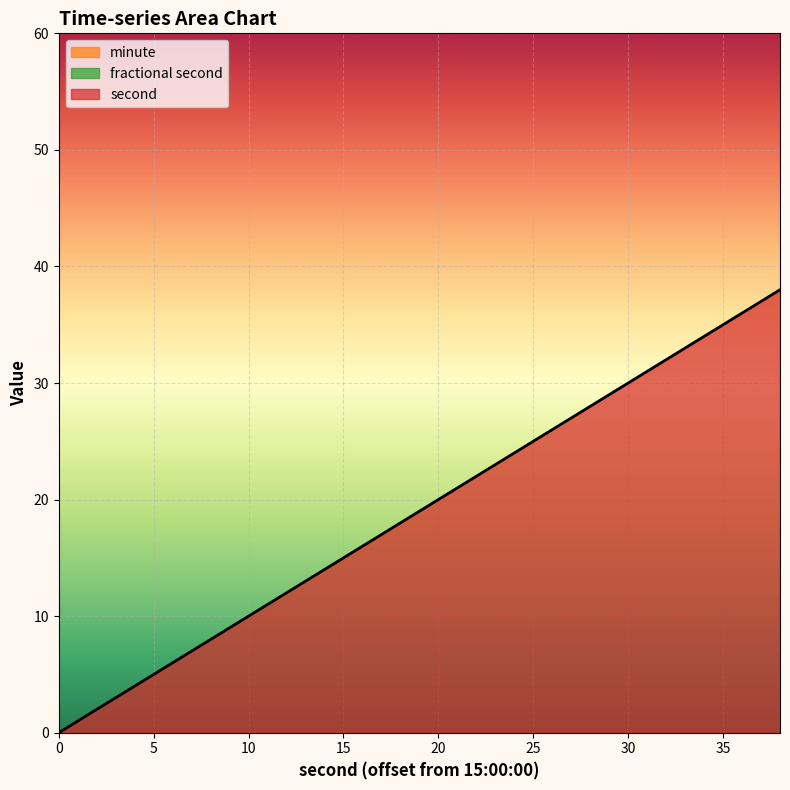

True or false: minute and second intersect in this chart.

False